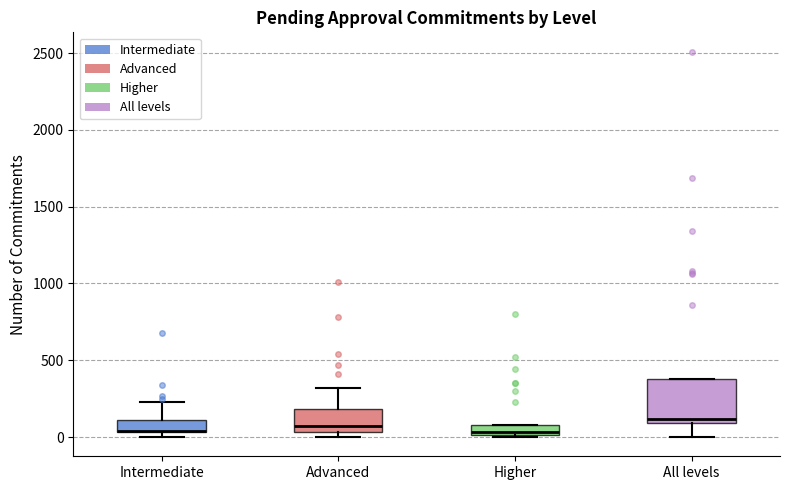

Where does the lower whisker of the box for All levels end on the y-axis? The values are not printed on the chart, so give them approximately, as read against the axis.

0